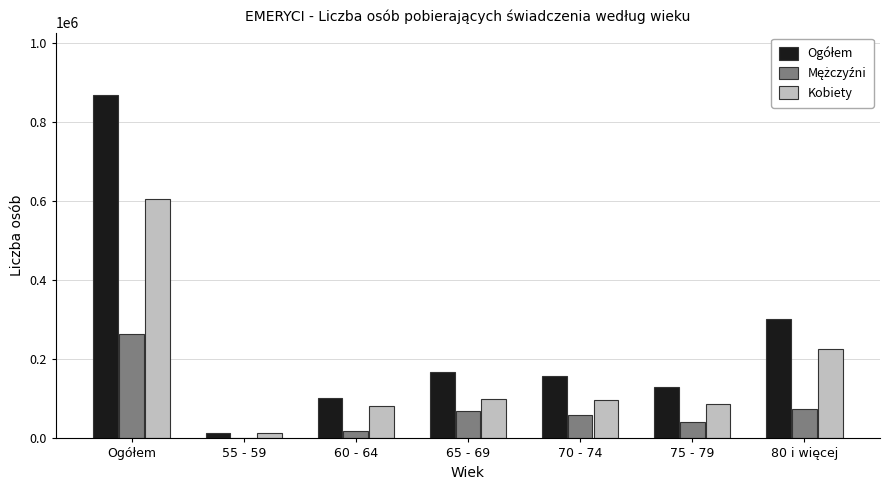

What is the greatest value displayed?

870148